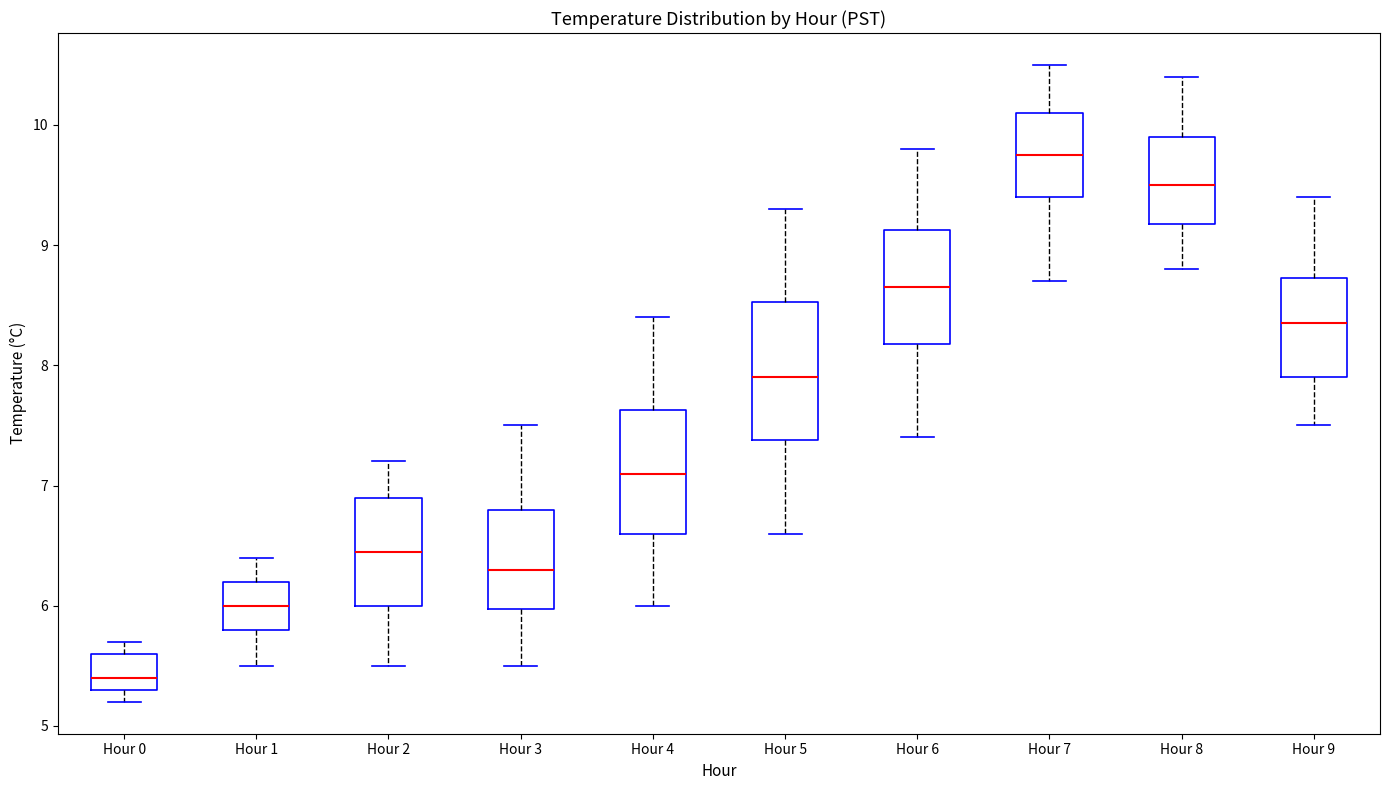

Reading left to right, transcribe this box plot: for each box, give where its median line is, the range the box spans, and where its two whiskers end, as read against the y-axis. The values are not printed on the chart, so give them approximately, as read against the axis.

Hour 0: median 5.4, box 5.3 to 5.6, whiskers 5.2 to 5.7
Hour 1: median 6.0, box 5.8 to 6.2, whiskers 5.5 to 6.4
Hour 2: median 6.5, box 6.0 to 6.9, whiskers 5.5 to 7.2
Hour 3: median 6.3, box 6.0 to 6.8, whiskers 5.5 to 7.5
Hour 4: median 7.1, box 6.6 to 7.6, whiskers 6.0 to 8.4
Hour 5: median 7.9, box 7.4 to 8.5, whiskers 6.6 to 9.3
Hour 6: median 8.7, box 8.2 to 9.1, whiskers 7.4 to 9.8
Hour 7: median 9.8, box 9.4 to 10.1, whiskers 8.7 to 10.5
Hour 8: median 9.5, box 9.2 to 9.9, whiskers 8.8 to 10.4
Hour 9: median 8.4, box 7.9 to 8.7, whiskers 7.5 to 9.4